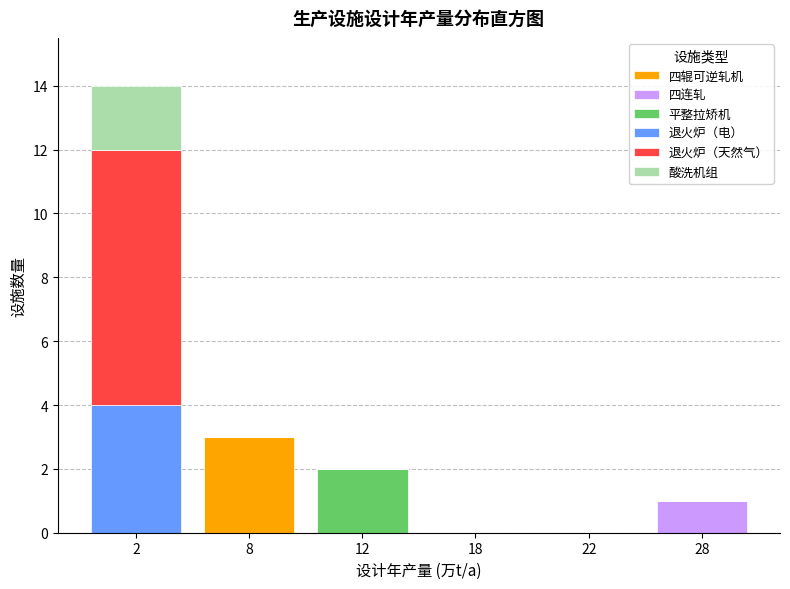

Is it true that 四辊可逆轧机 equals -1 at 18?

False